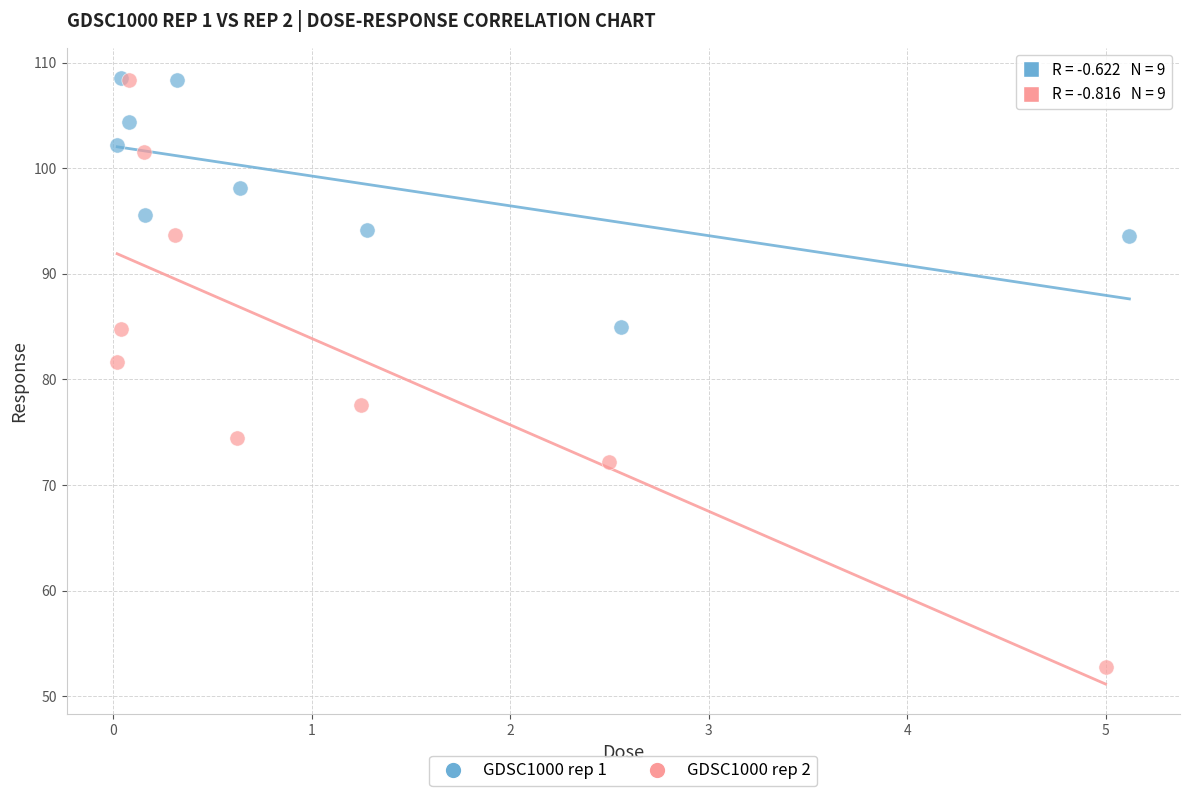

Which series has the widest spread of Y values?

GDSC1000 rep 2